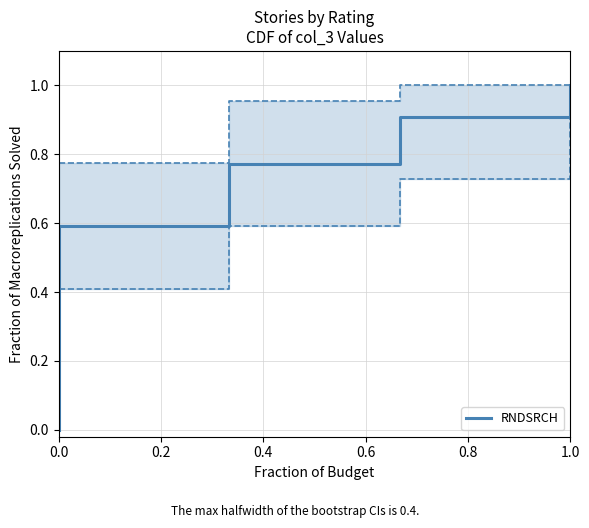

The chart shows a value of 0.6 at 0.6. True or false?

False